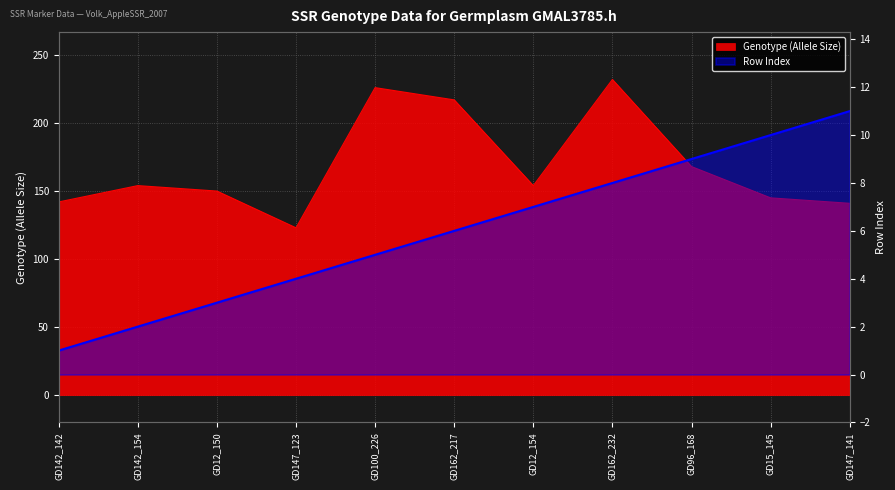

What is the difference between the maximum and minimum values in the Row Index series?

10